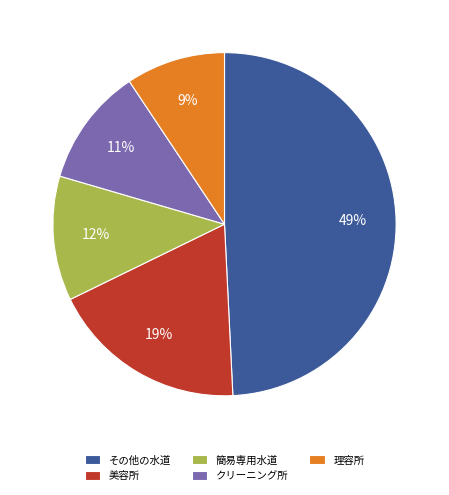

True or false: クリーニング所 accounts for 4% of the total.

False